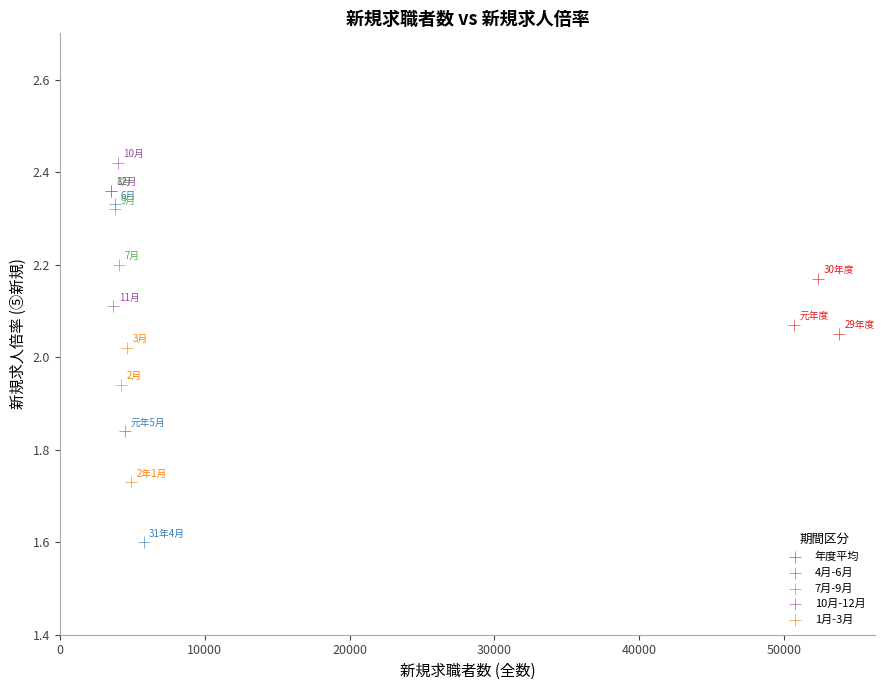

Which series contains the highest Y value?

10月-12月